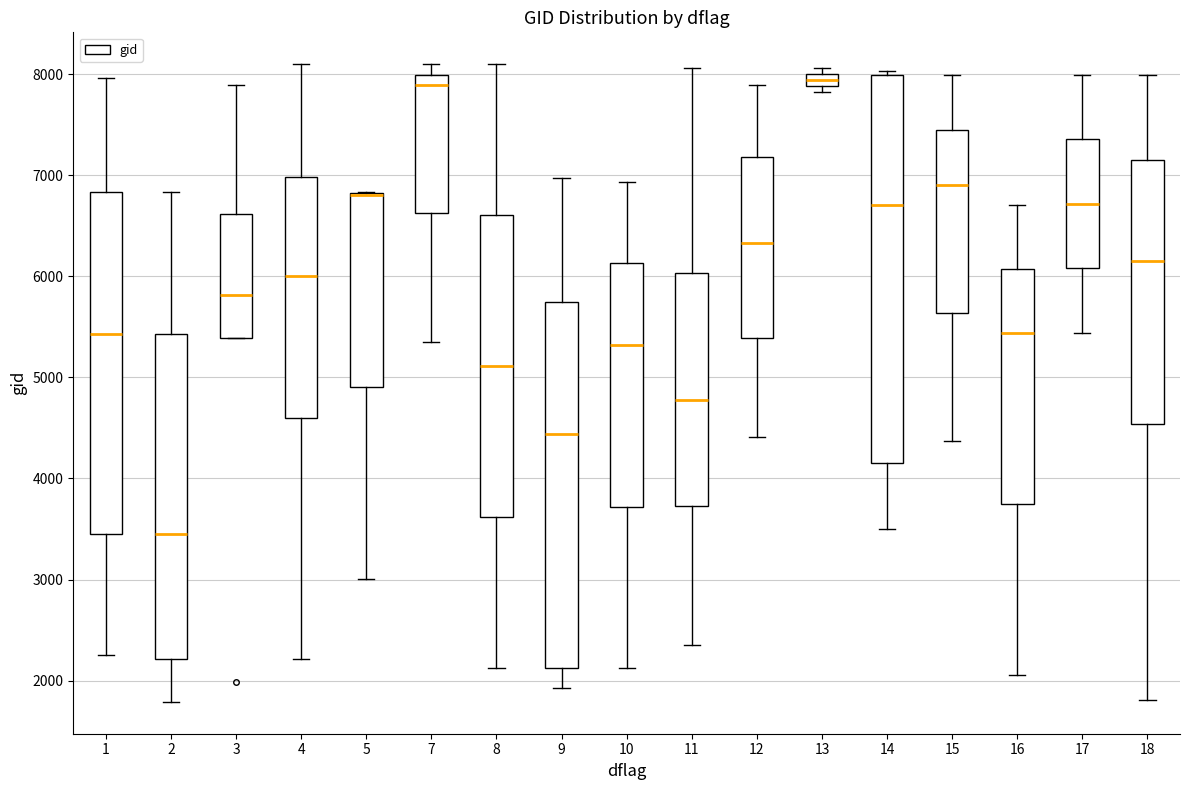

Where does the upper whisker of the box at x = 18 end on the y-axis? The values are not printed on the chart, so give them approximately, as read against the axis.

8000